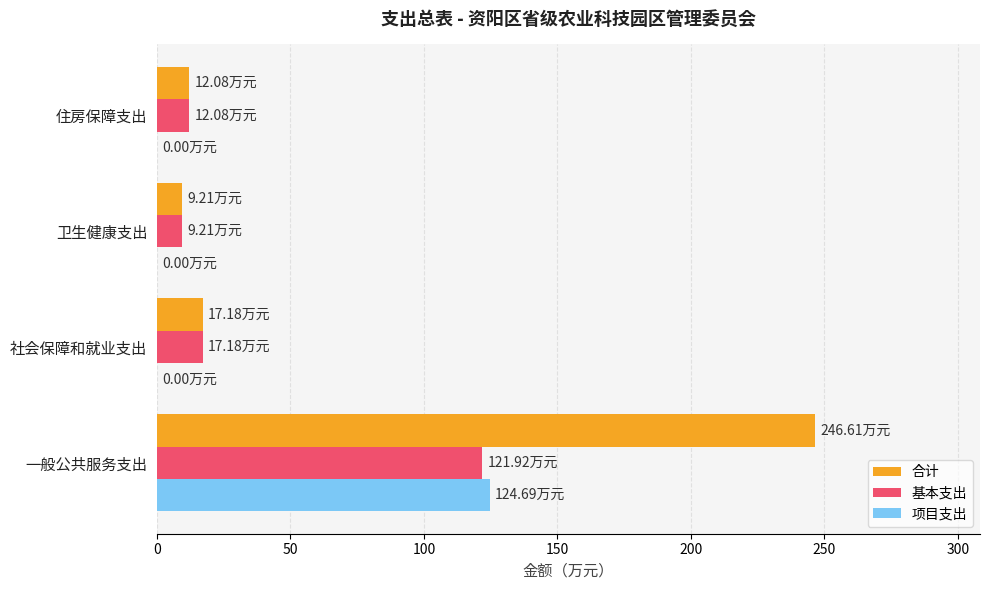

Which category has the highest value in the 项目支出 series?

一般公共服务支出